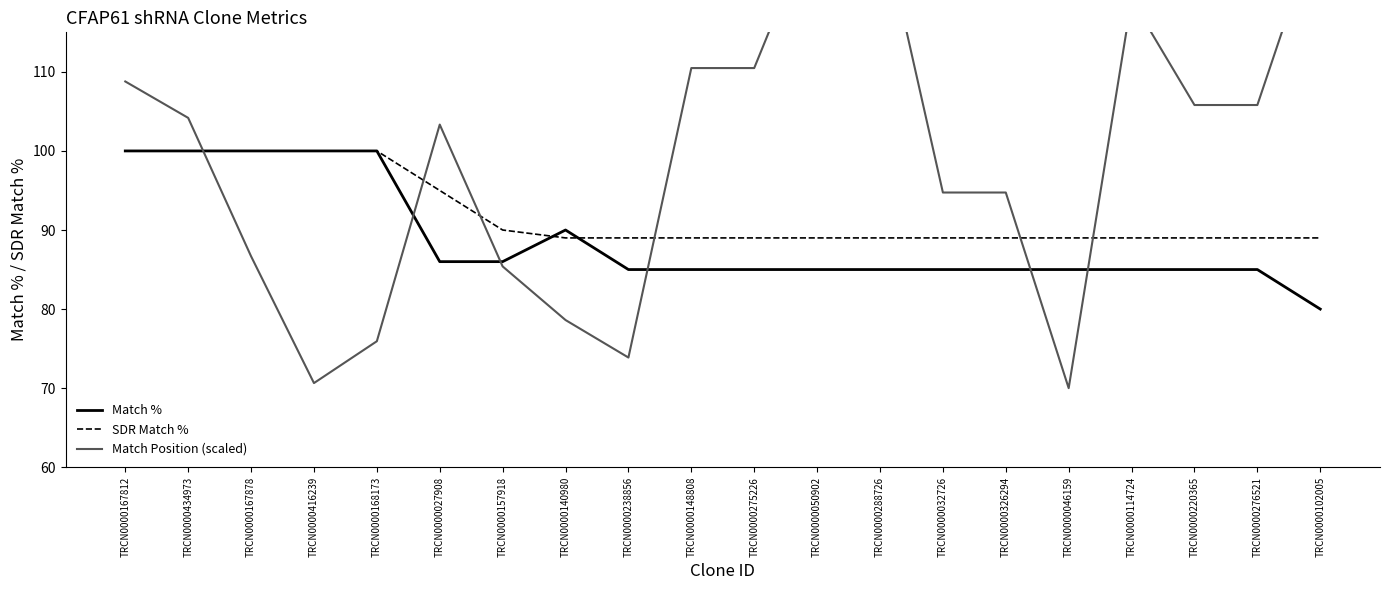

What is the value of the Match Position (scaled) point at the 20th from the left?

129.4